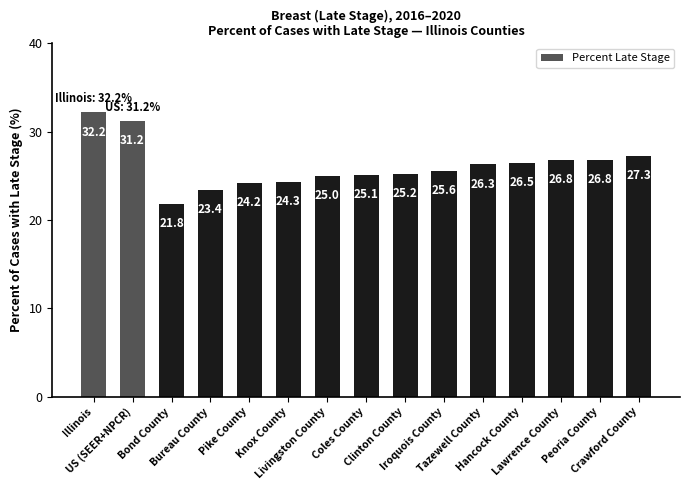

Is it true that the value at Pike County is 39.0?

False